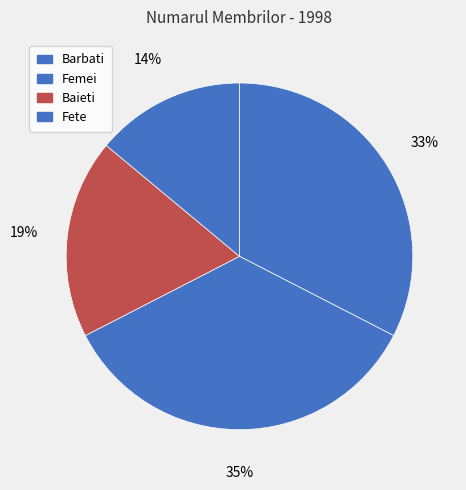

Rank the categories by value from highest to lowest.

Femei, Barbati, Baieti, Fete